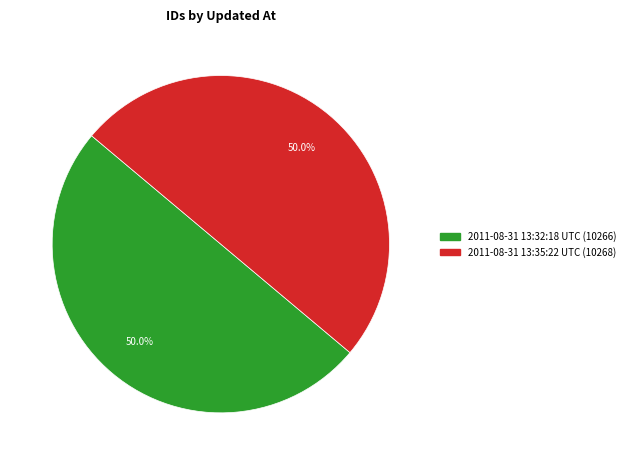

How much of the chart is everything except 2011-08-31 13:32:18 UTC?

50.0%